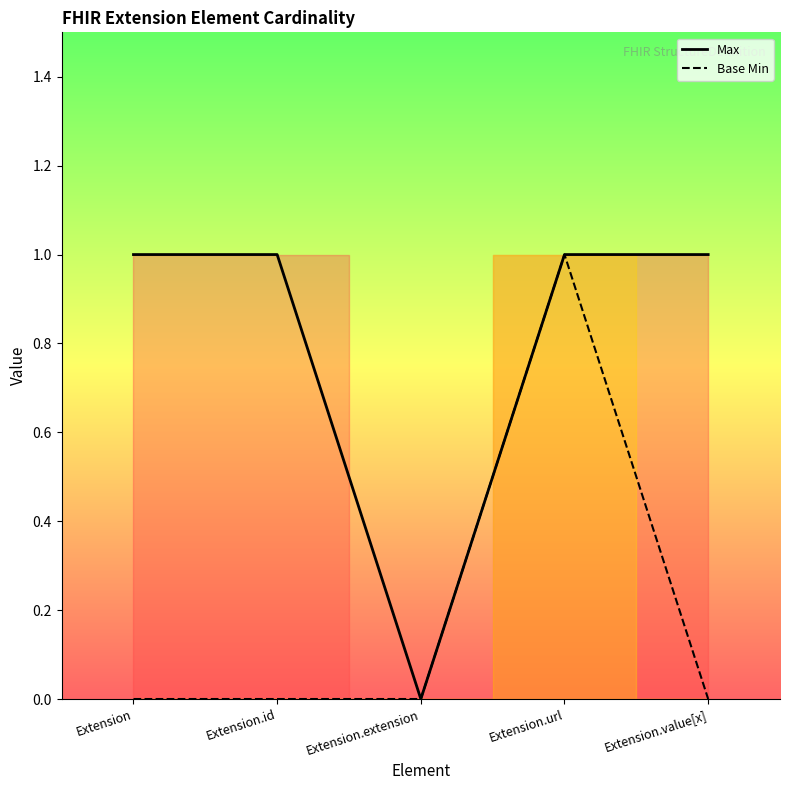

Which category has the lowest value across all series?

Extension.extension